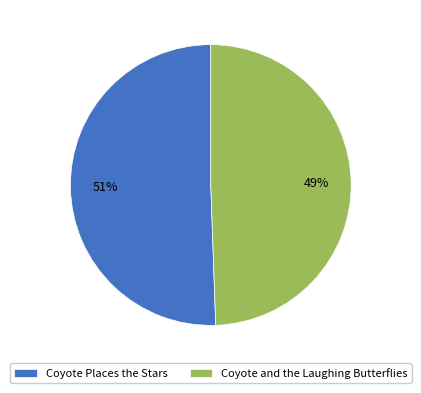

To the nearest percent, what percentage of the pie is Coyote Places the Stars?

51%